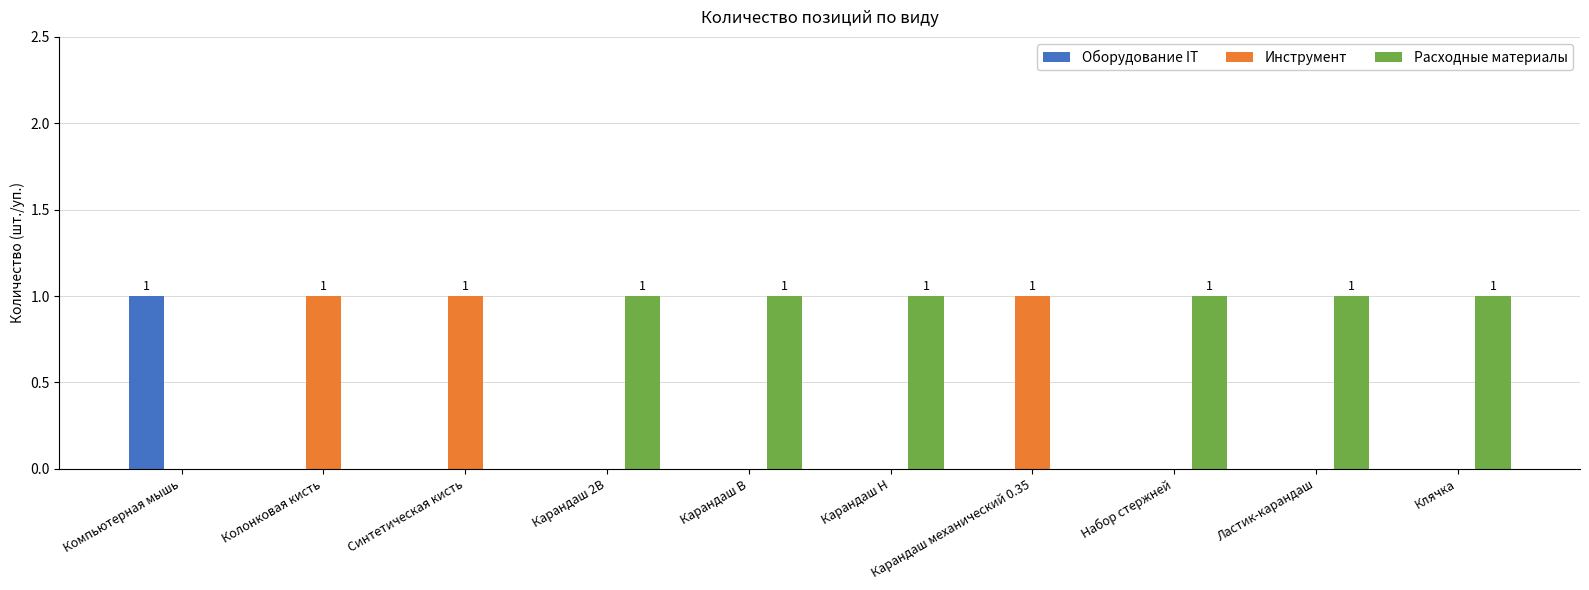

True or false: Инструмент has a value of -1 at Карандаш B.

False